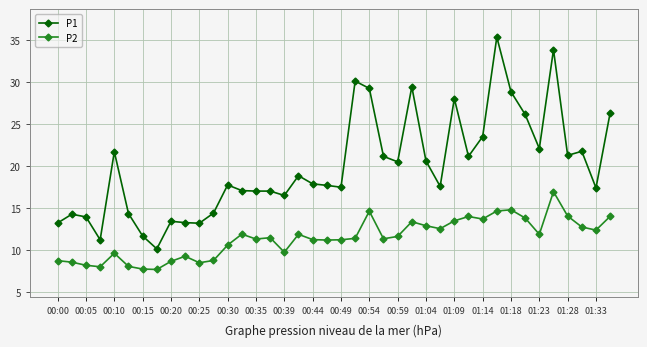

What is the maximum value shown in the chart?

35.3